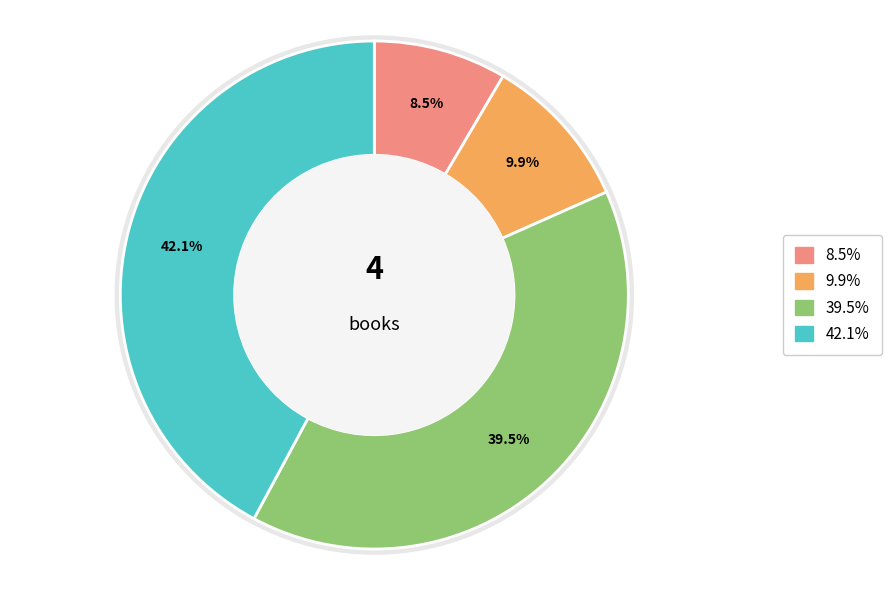

How many segments does this pie chart have?

4